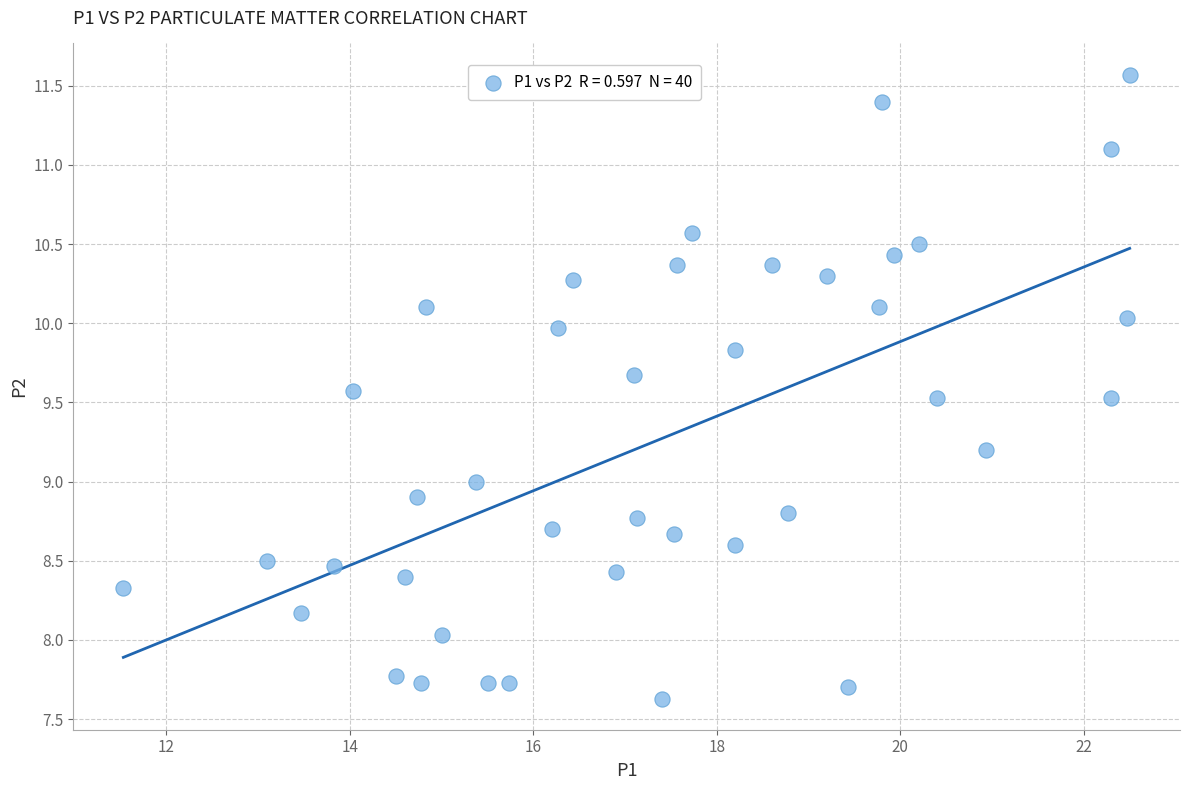

What is the range of X values (max minus min)?

11.0